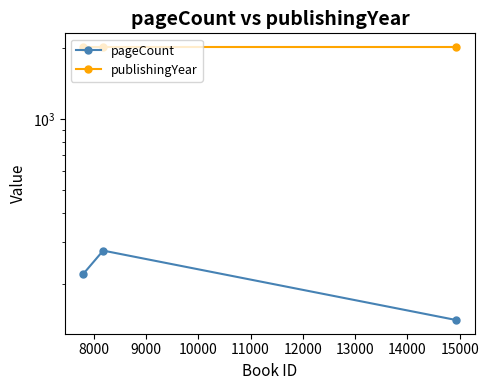

Is this an area chart (filled region under the line)?

No